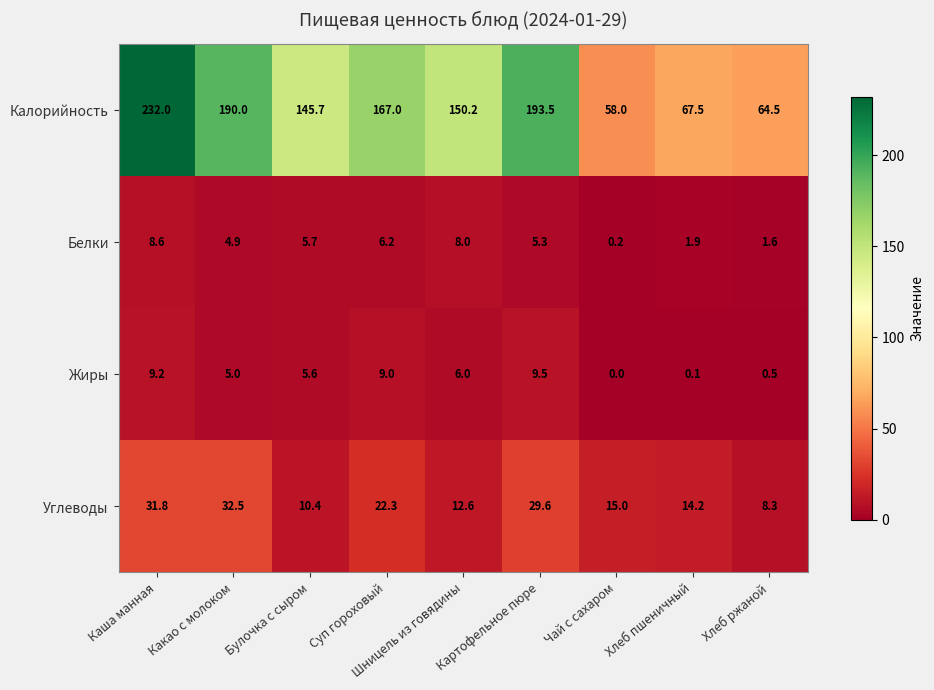

What is the difference between the highest and lowest values at Какао с молоком?

185.1